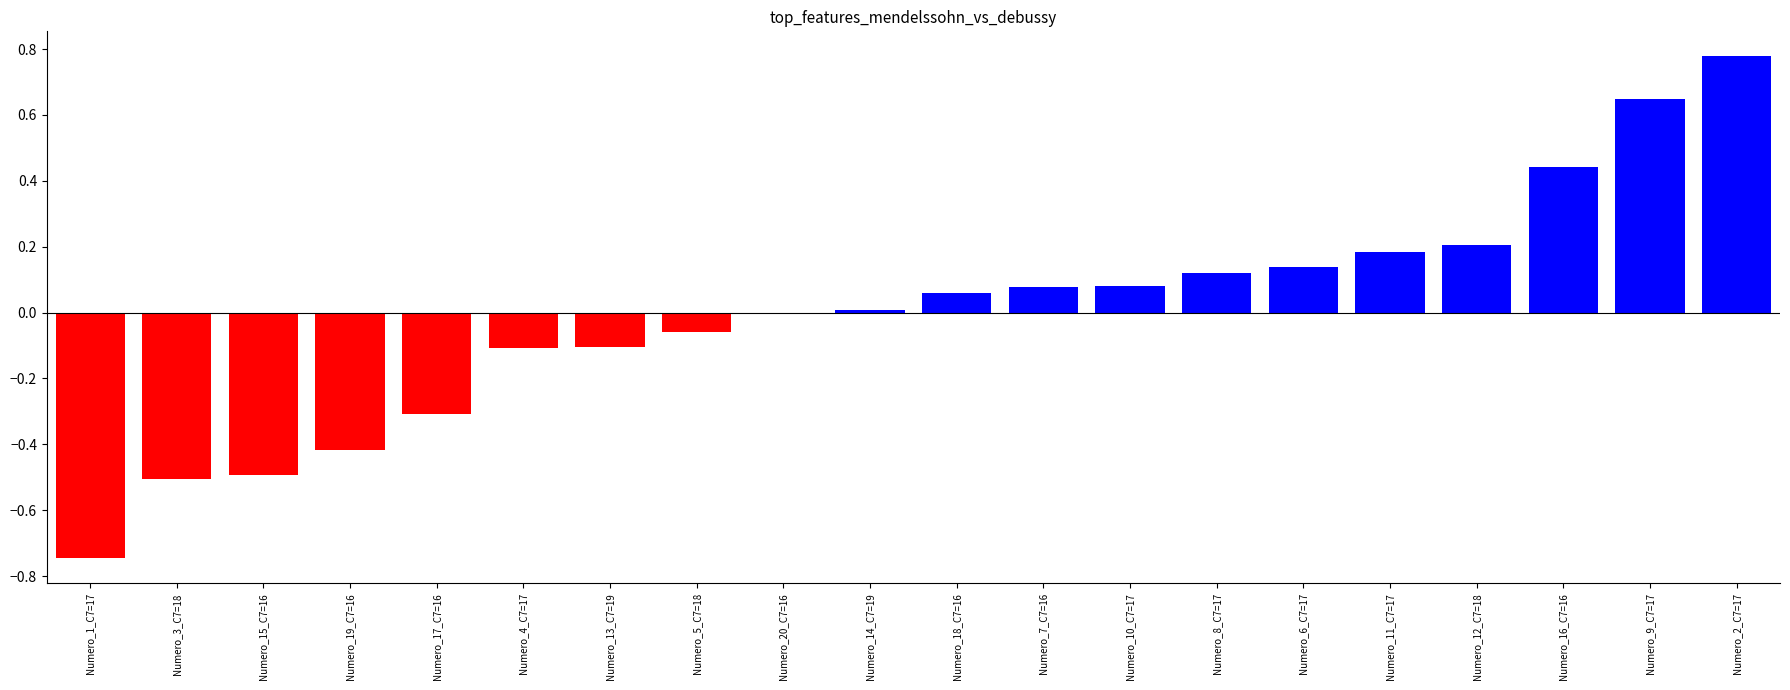

Between Numero_2_C7=17 and Numero_13_C7=19, which is larger?

Numero_2_C7=17